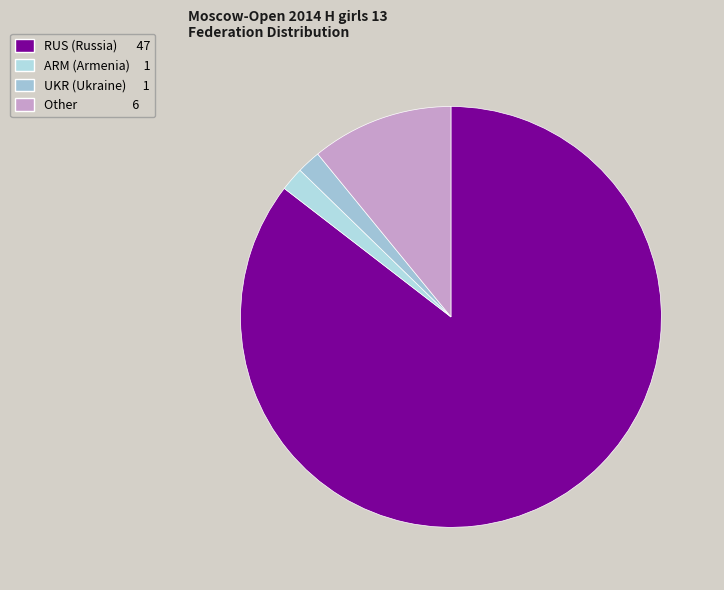

How many slices are in this pie chart?

4